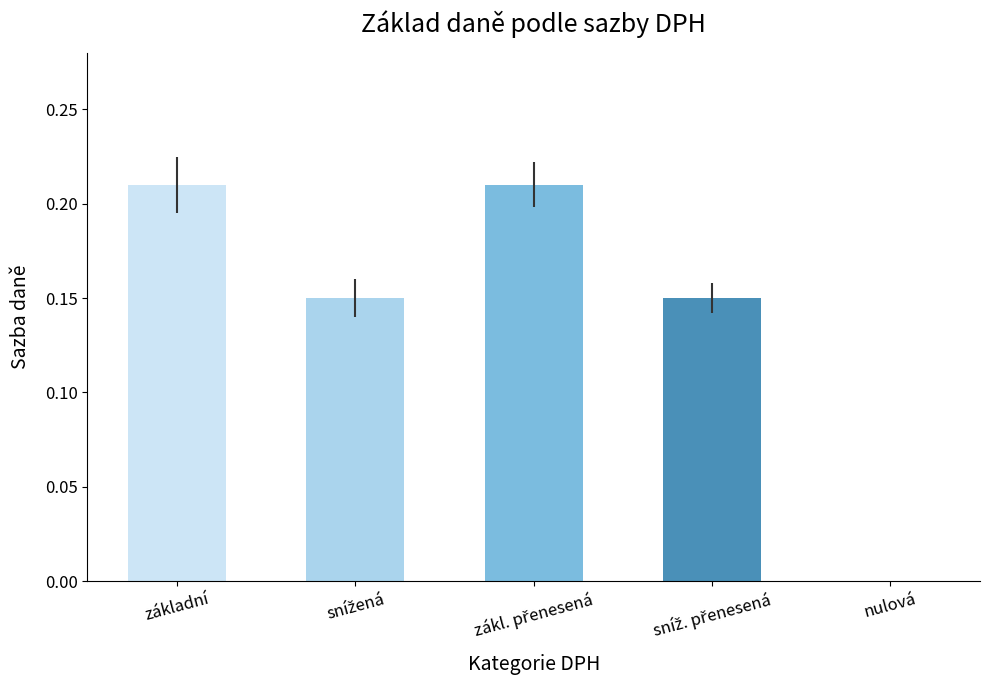

True or false: the data shows 0.3 at základní.

False